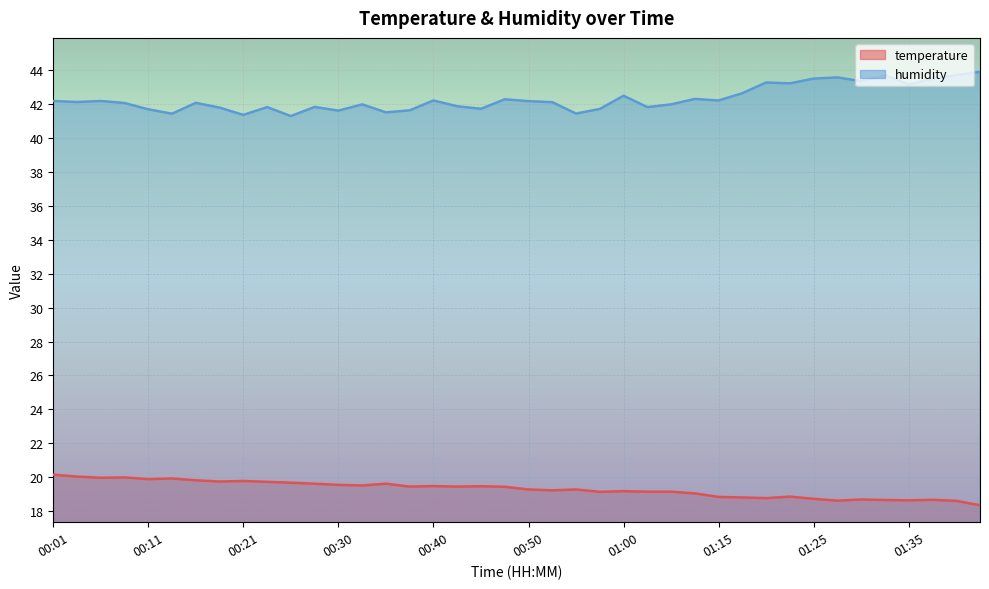

True or false: humidity and temperature intersect in this chart.

False